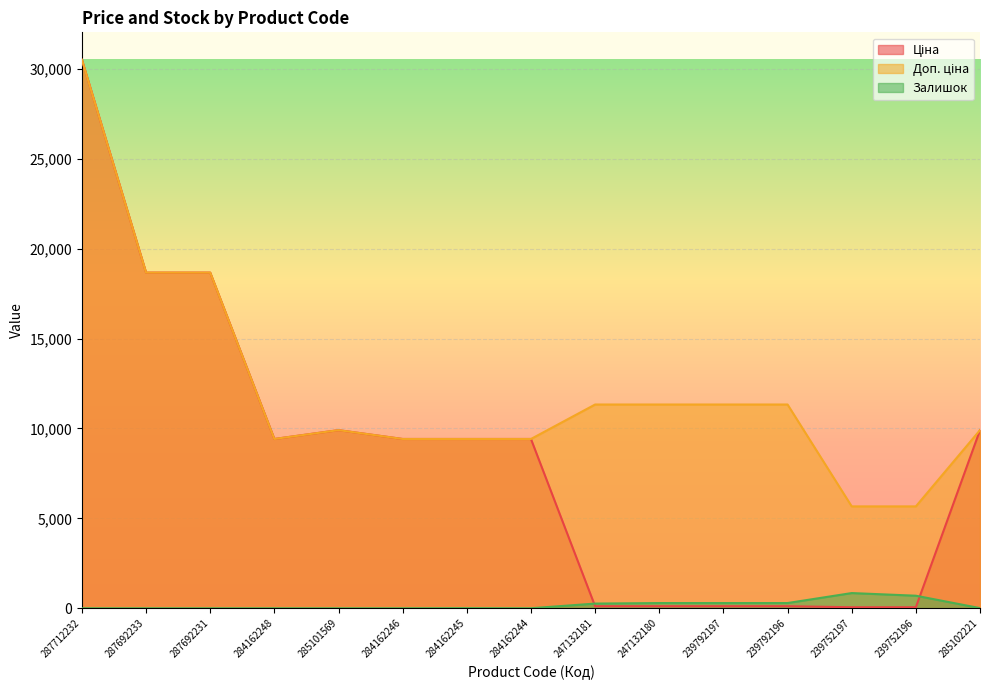

Where is the first local maximum for Ціна?

285101569